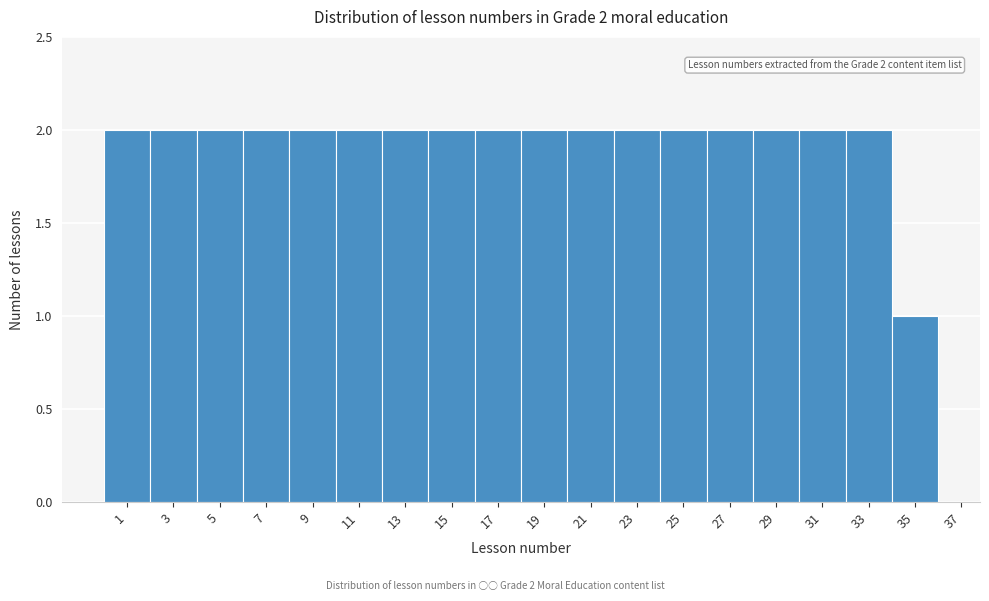

Reading left to right, transcribe all the data shown in this chart.

2	2	2	2	2	2	2	2	2	2	2	2	2	2	2	2	2	1